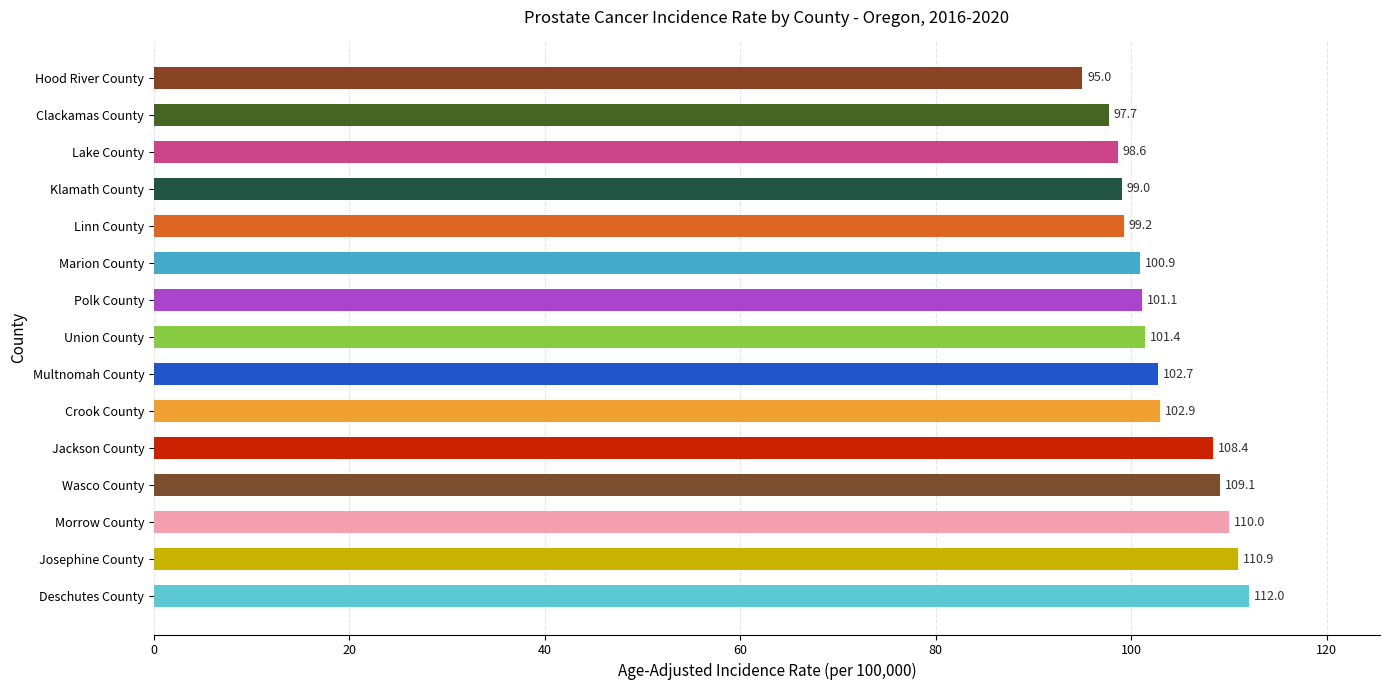

Between Wasco County and Klamath County, which is larger?

Wasco County